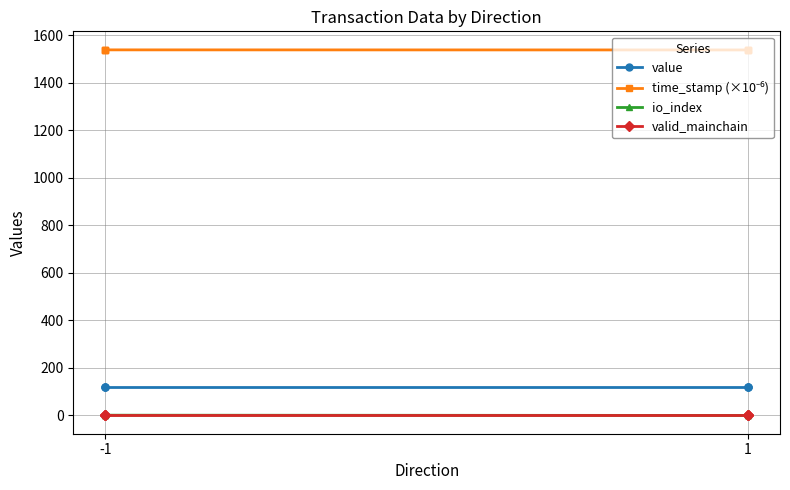

How many lines are shown in the chart?

4